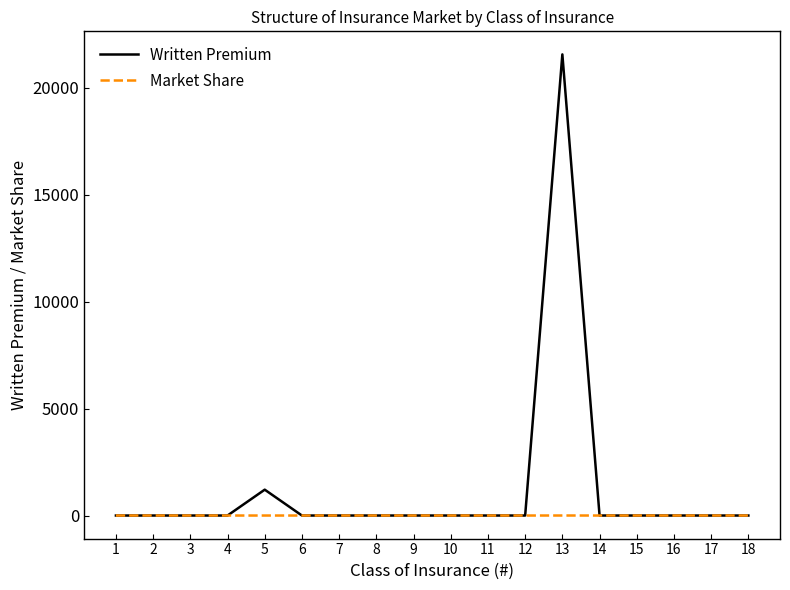

Rank the series by their average value, from lowest to highest.

Market Share, Written Premium